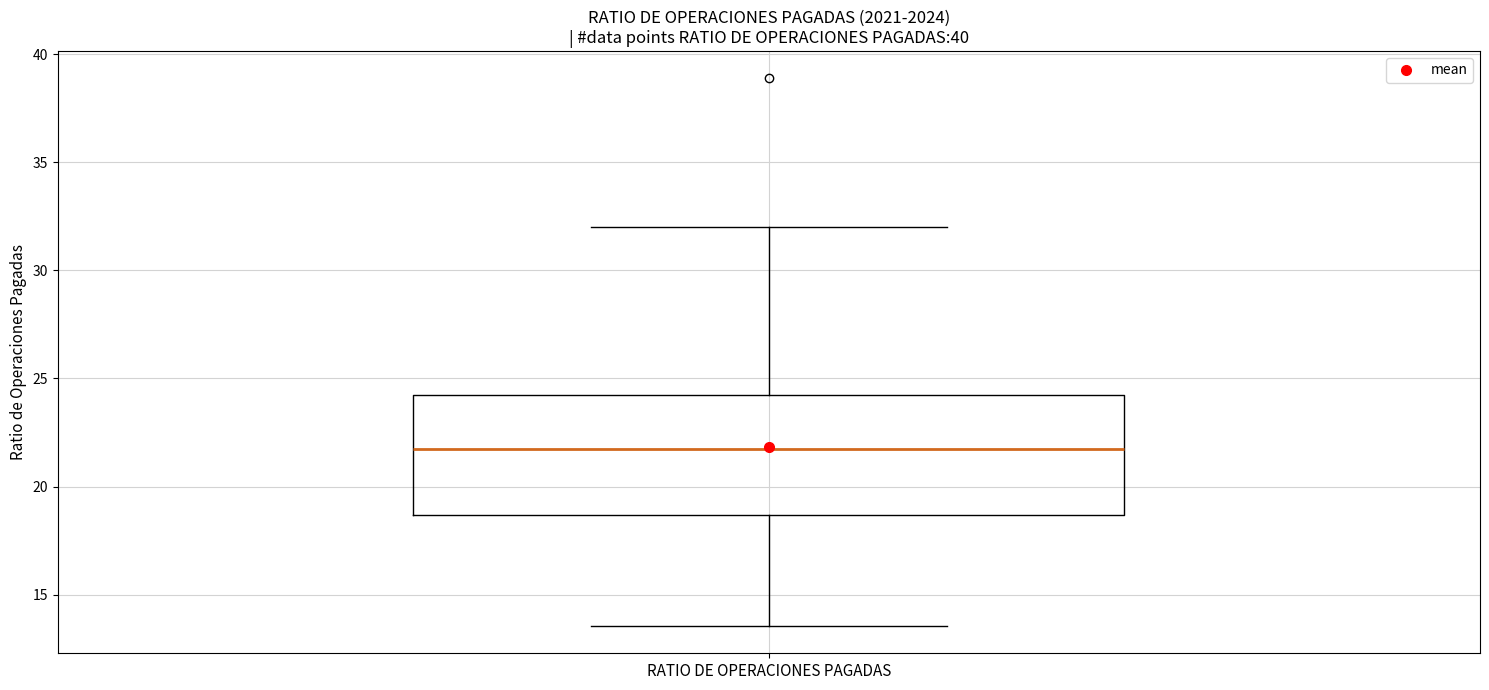

Read this box plot against the y-axis: the position of the median line, the range covered by the box, and the ends of both whiskers. The values are not printed on the chart, so give them approximately, as read against the axis.

median 21.5, box 18.5 to 24.0, whiskers 13.5 to 32.0